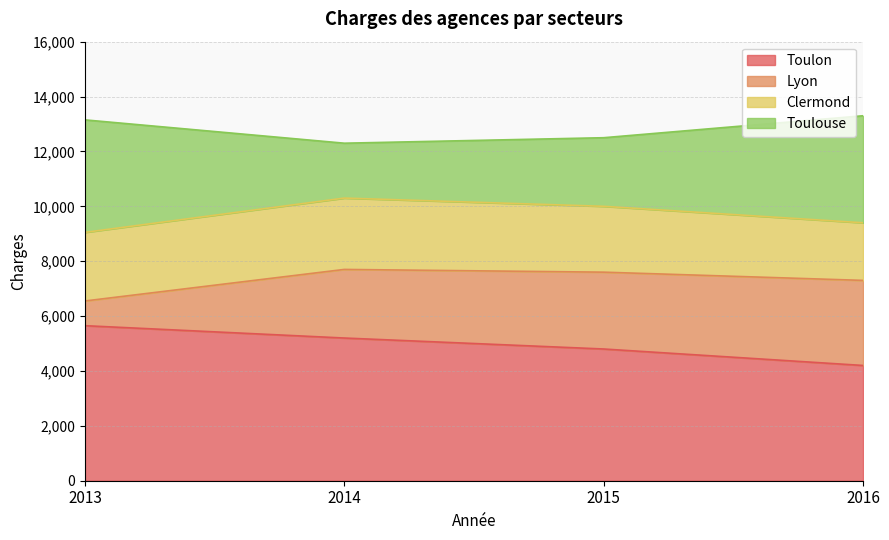

True or false: Toulon has a value of 1147 at 2013.

False